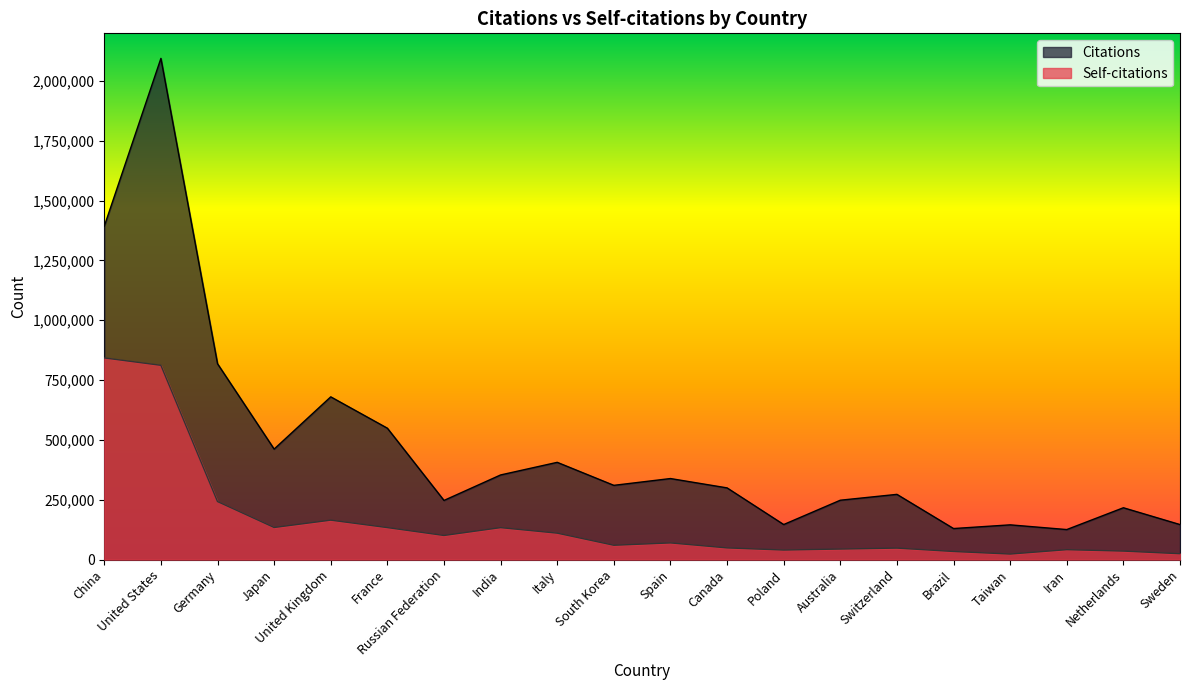

What is the difference between the Self-citations values at Spain and Russian Federation?

31067